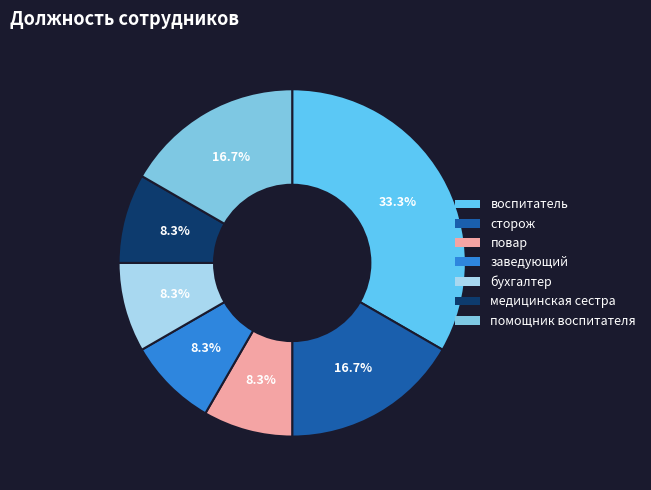

Is there any slice that represents more than half of the pie?

No